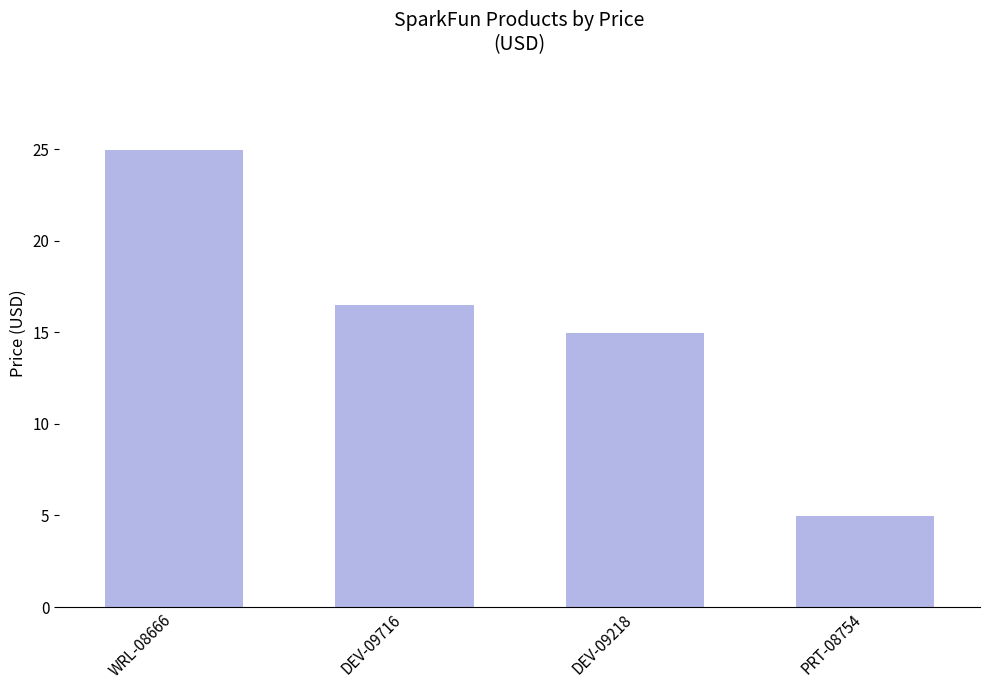

What is the value of the 4th bar from the left?

5.0